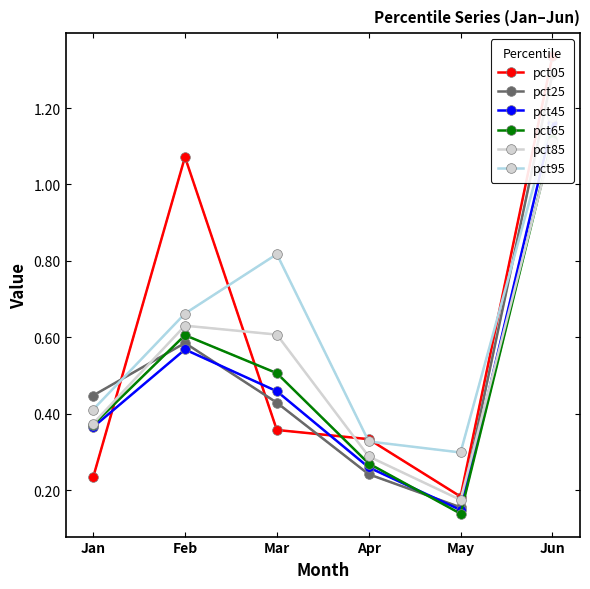

At Jan, list the series in order from largest to smallest.

pct25, pct95, pct85, pct65, pct45, pct05